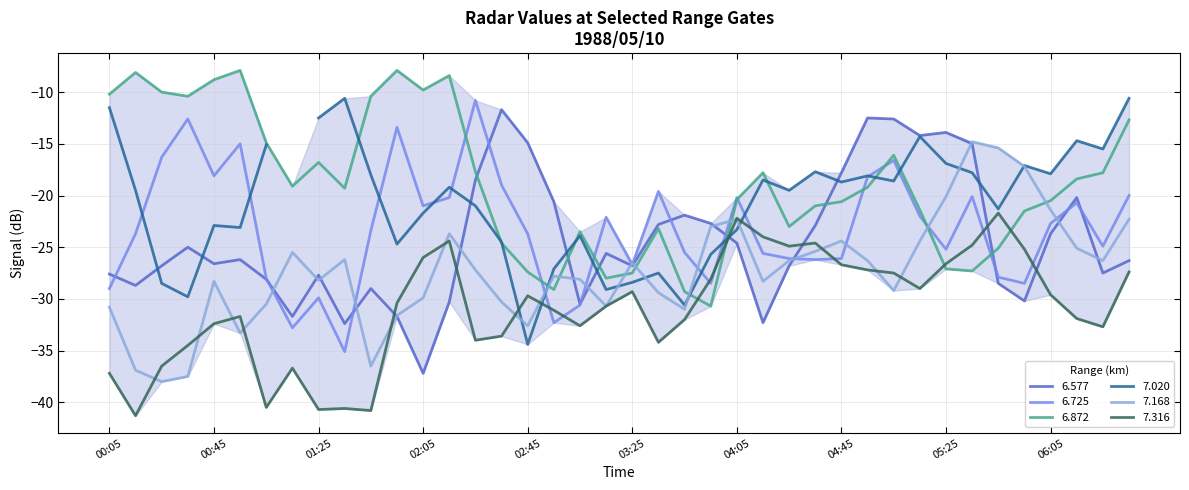

Which series changed the most between 1988/05/10 01:15 and 1988/05/10 03:05?

6.872